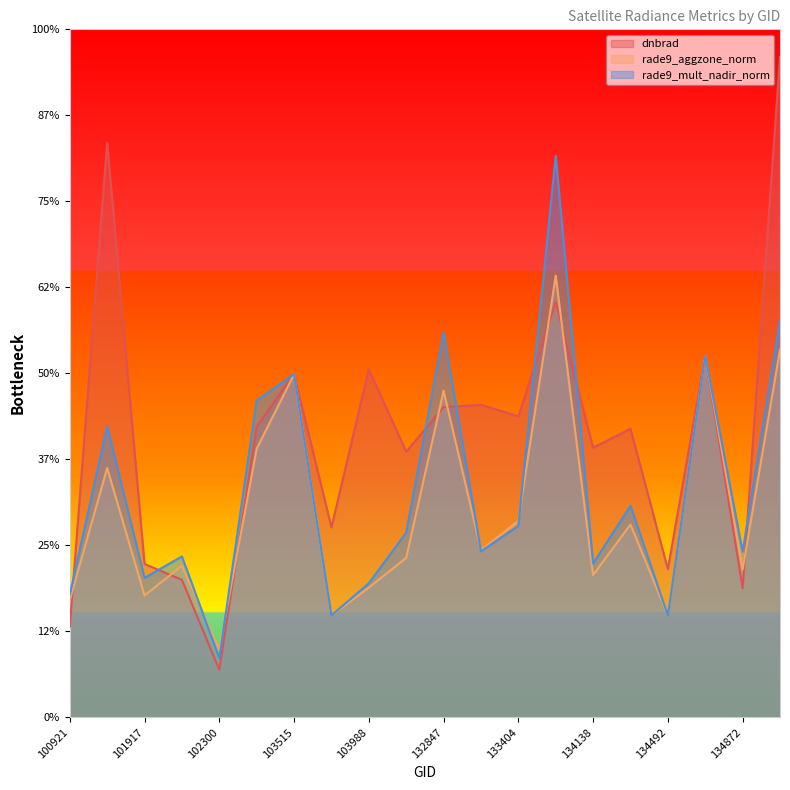

How many series are shown in this chart?

3